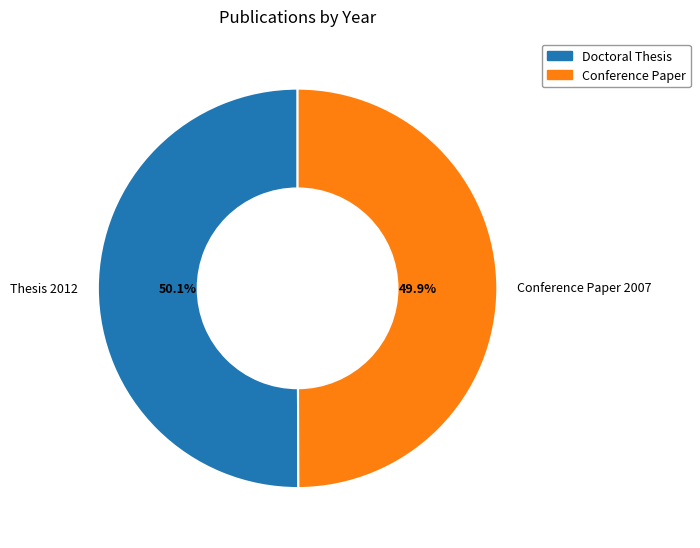

What is the ratio of the value at Thesis 2012 to the value at Conference Paper 2007?

1.0